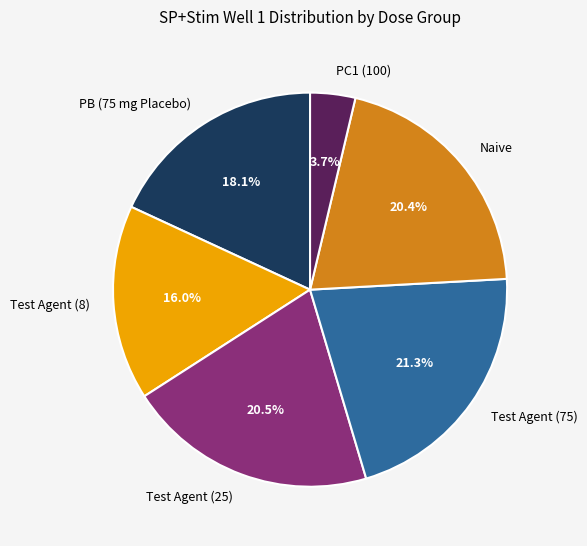

Which slice is the smallest?

PC1 (100)